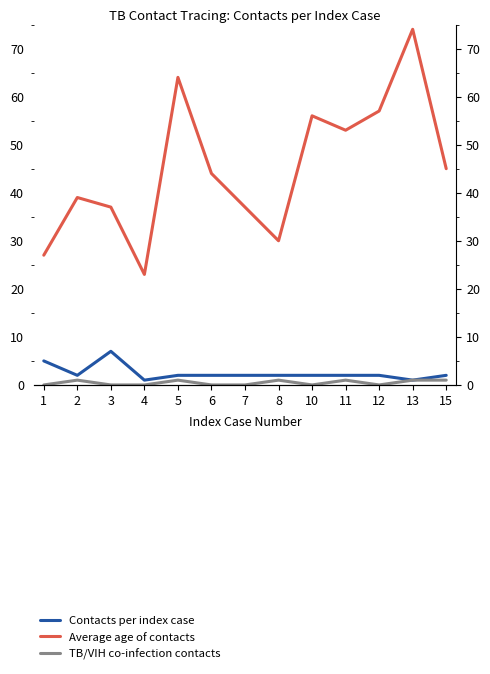

Reading left to right, list all the values displayed in this chart.

Contacts per index case: 1=5	2=2	3=7	4=1	5=2	6=2	7=2	8=2	10=2	11=2	12=2	13=1	15=2
Average age of contacts: 1=27	2=39	3=37	4=23	5=64	6=44	7=37	8=30	10=56	11=53	12=57	13=74	15=45
TB/VIH co-infection contacts: 1=0	2=1	3=0	4=0	5=1	6=0	7=0	8=1	10=0	11=1	12=0	13=1	15=1